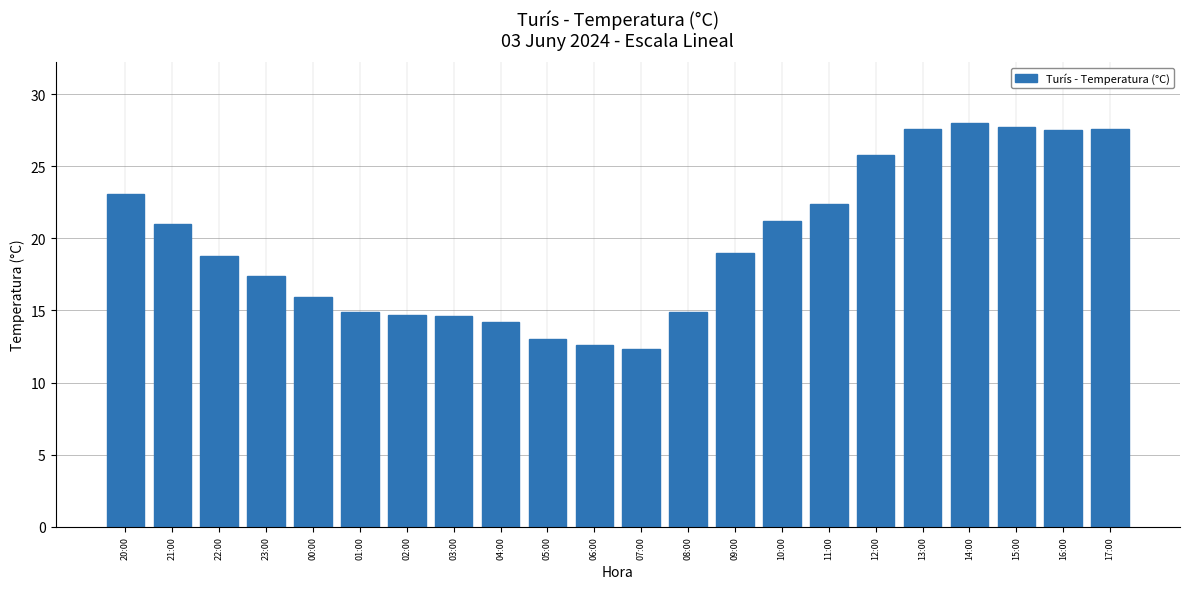

How many categories are shown in the chart?

22